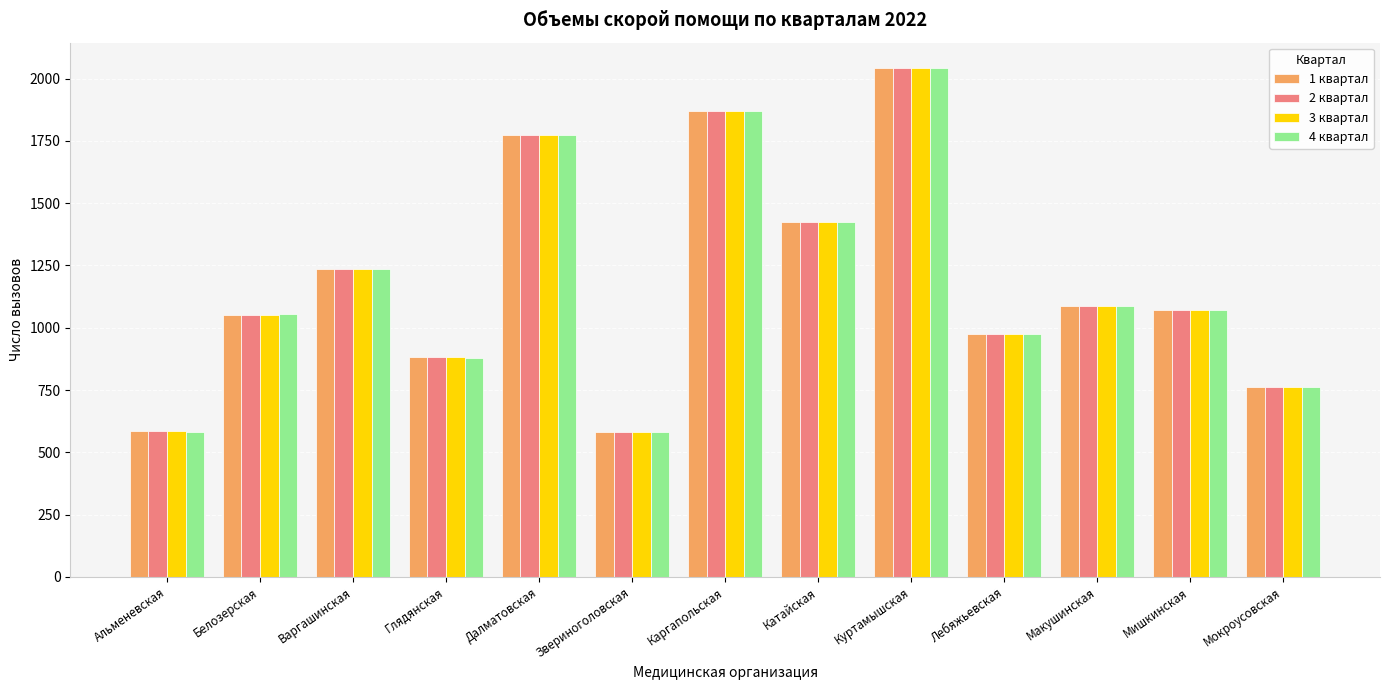

At which category is the sum across all series the highest?

Куртамышская